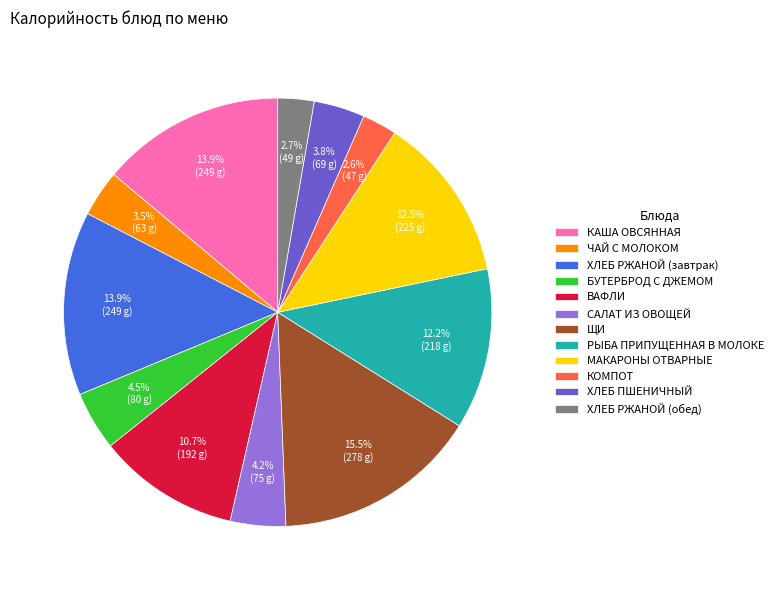

Approximately how many times larger is the value at КАША ОВСЯННАЯ compared to БУТЕРБРОД С ДЖЕМОМ?

3.1